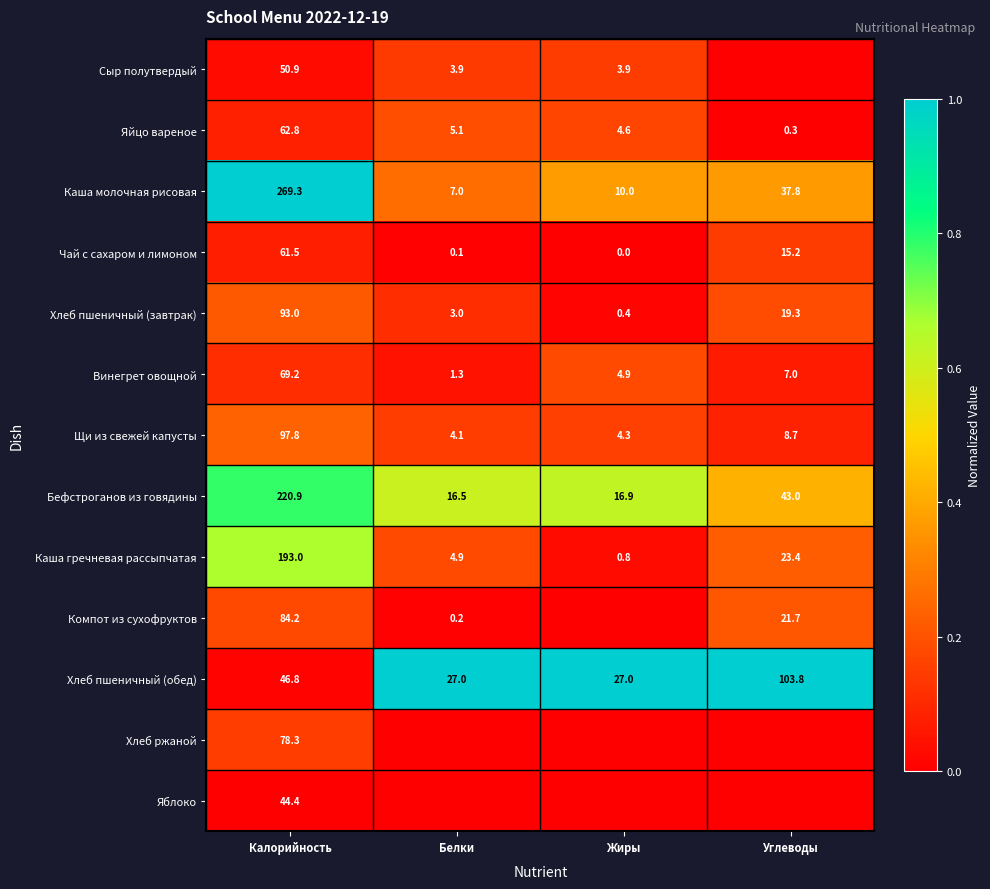

What is the sum of all Хлеб пшеничный (обед) values?

204.6